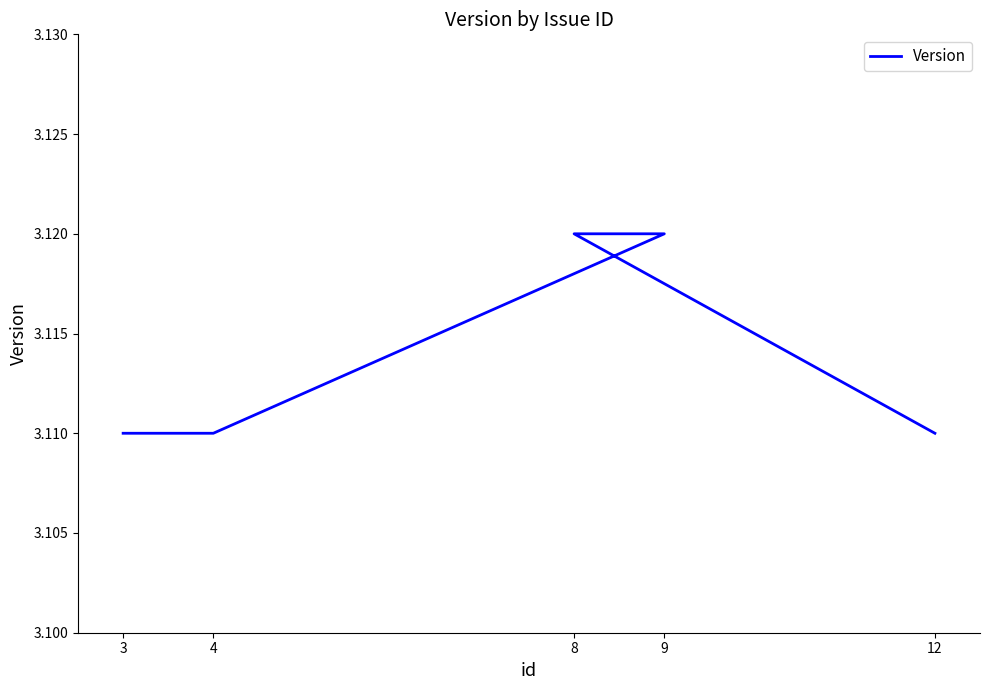

How many series are shown in this chart?

1